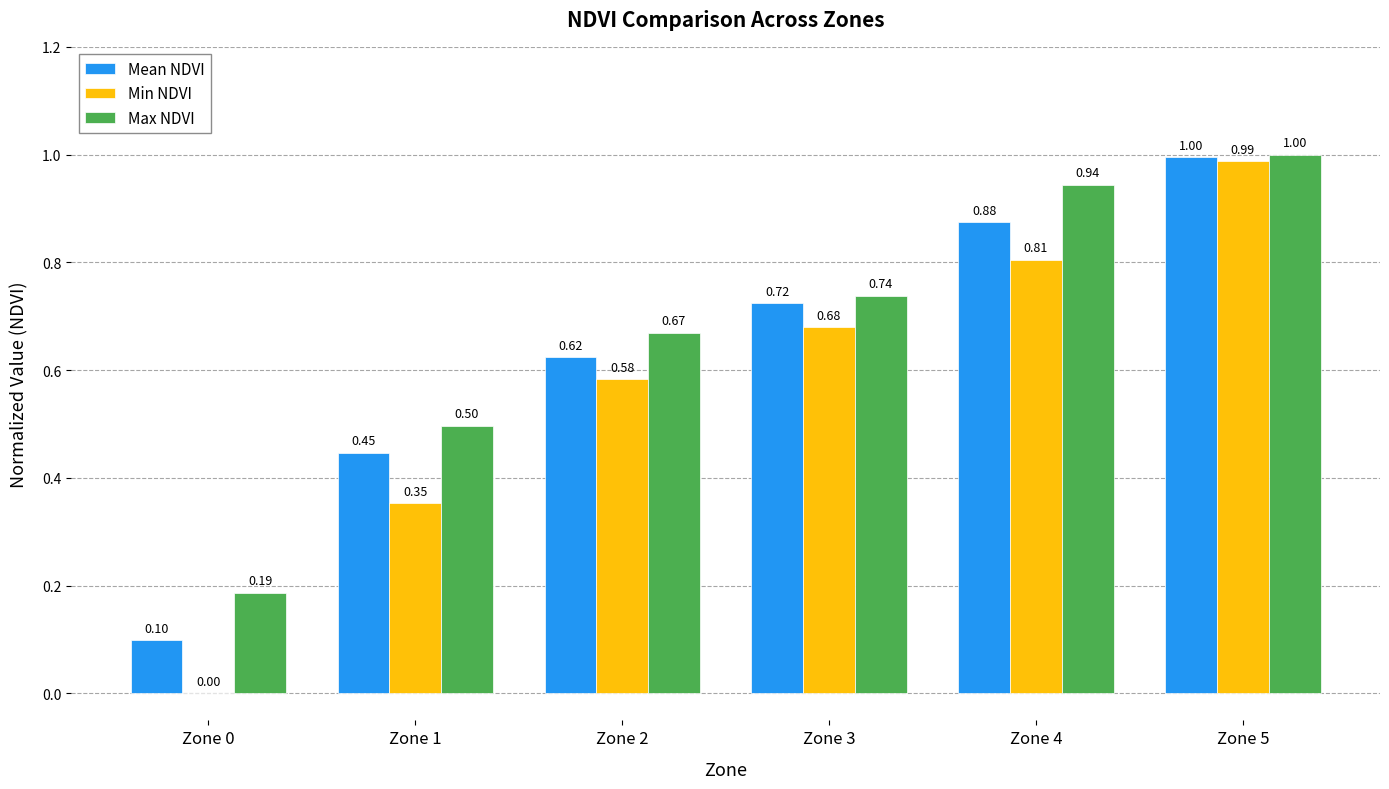

Which series has the largest total across all categories?

Max NDVI